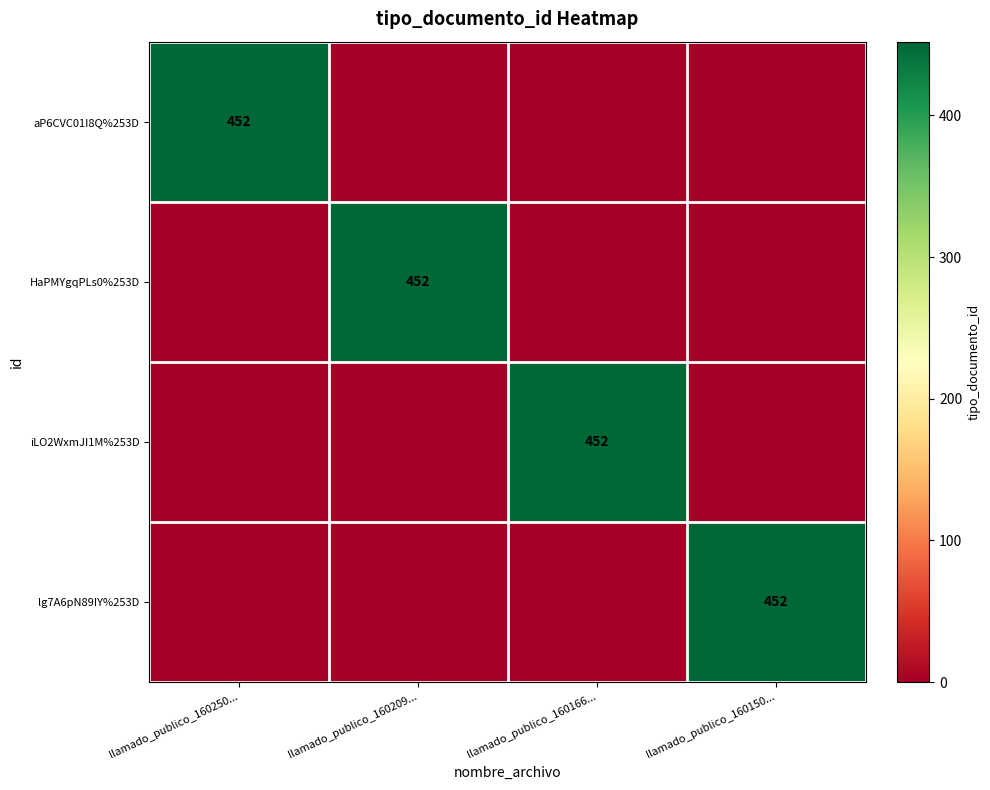

Is it true that HaPMYgqPLs0%253D equals 452 at llamado_publico_160209...?

True